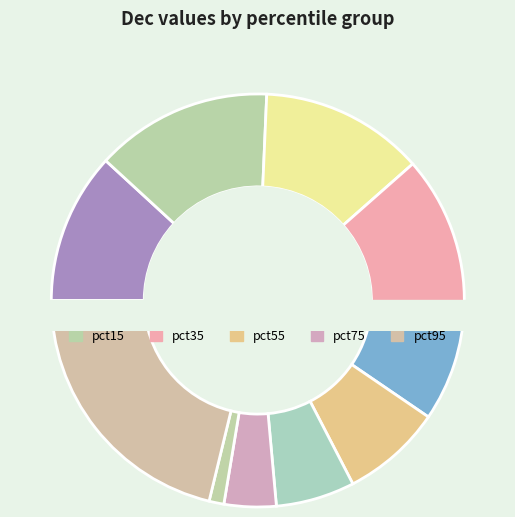

Which category has the biggest portion of the pie?

pct95